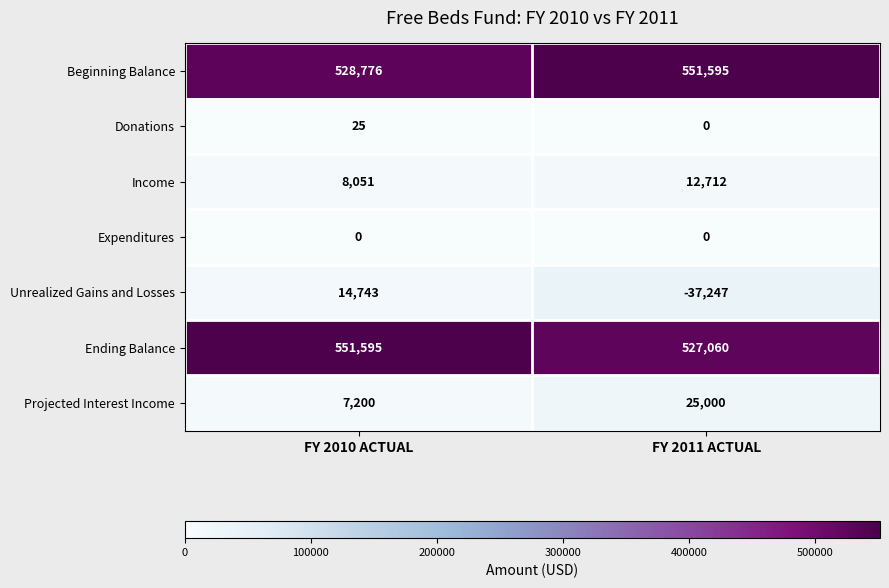

What is the total value across all series at FY 2010 ACTUAL?

1110390